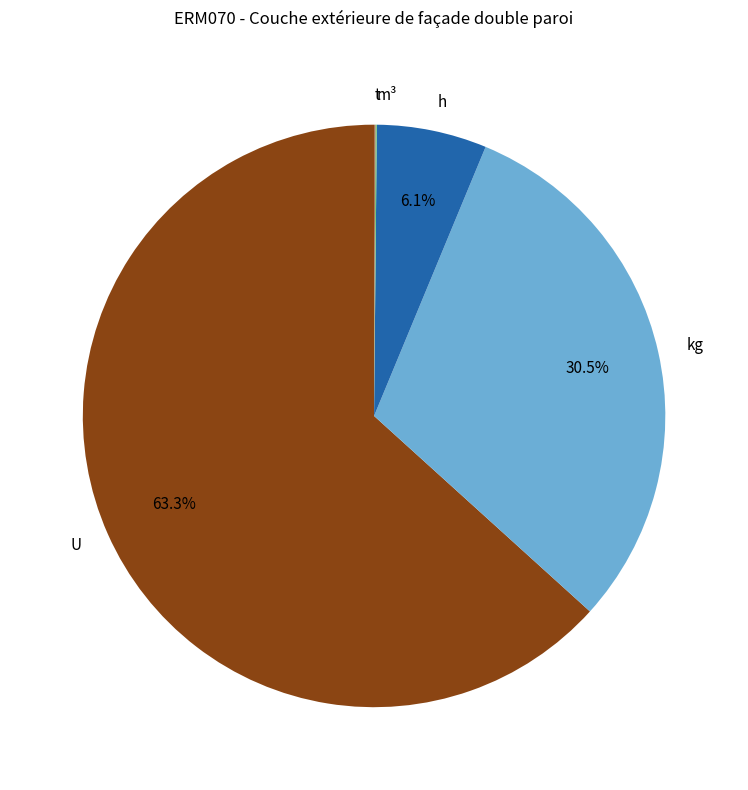

Which has a higher value, kg or h?

kg